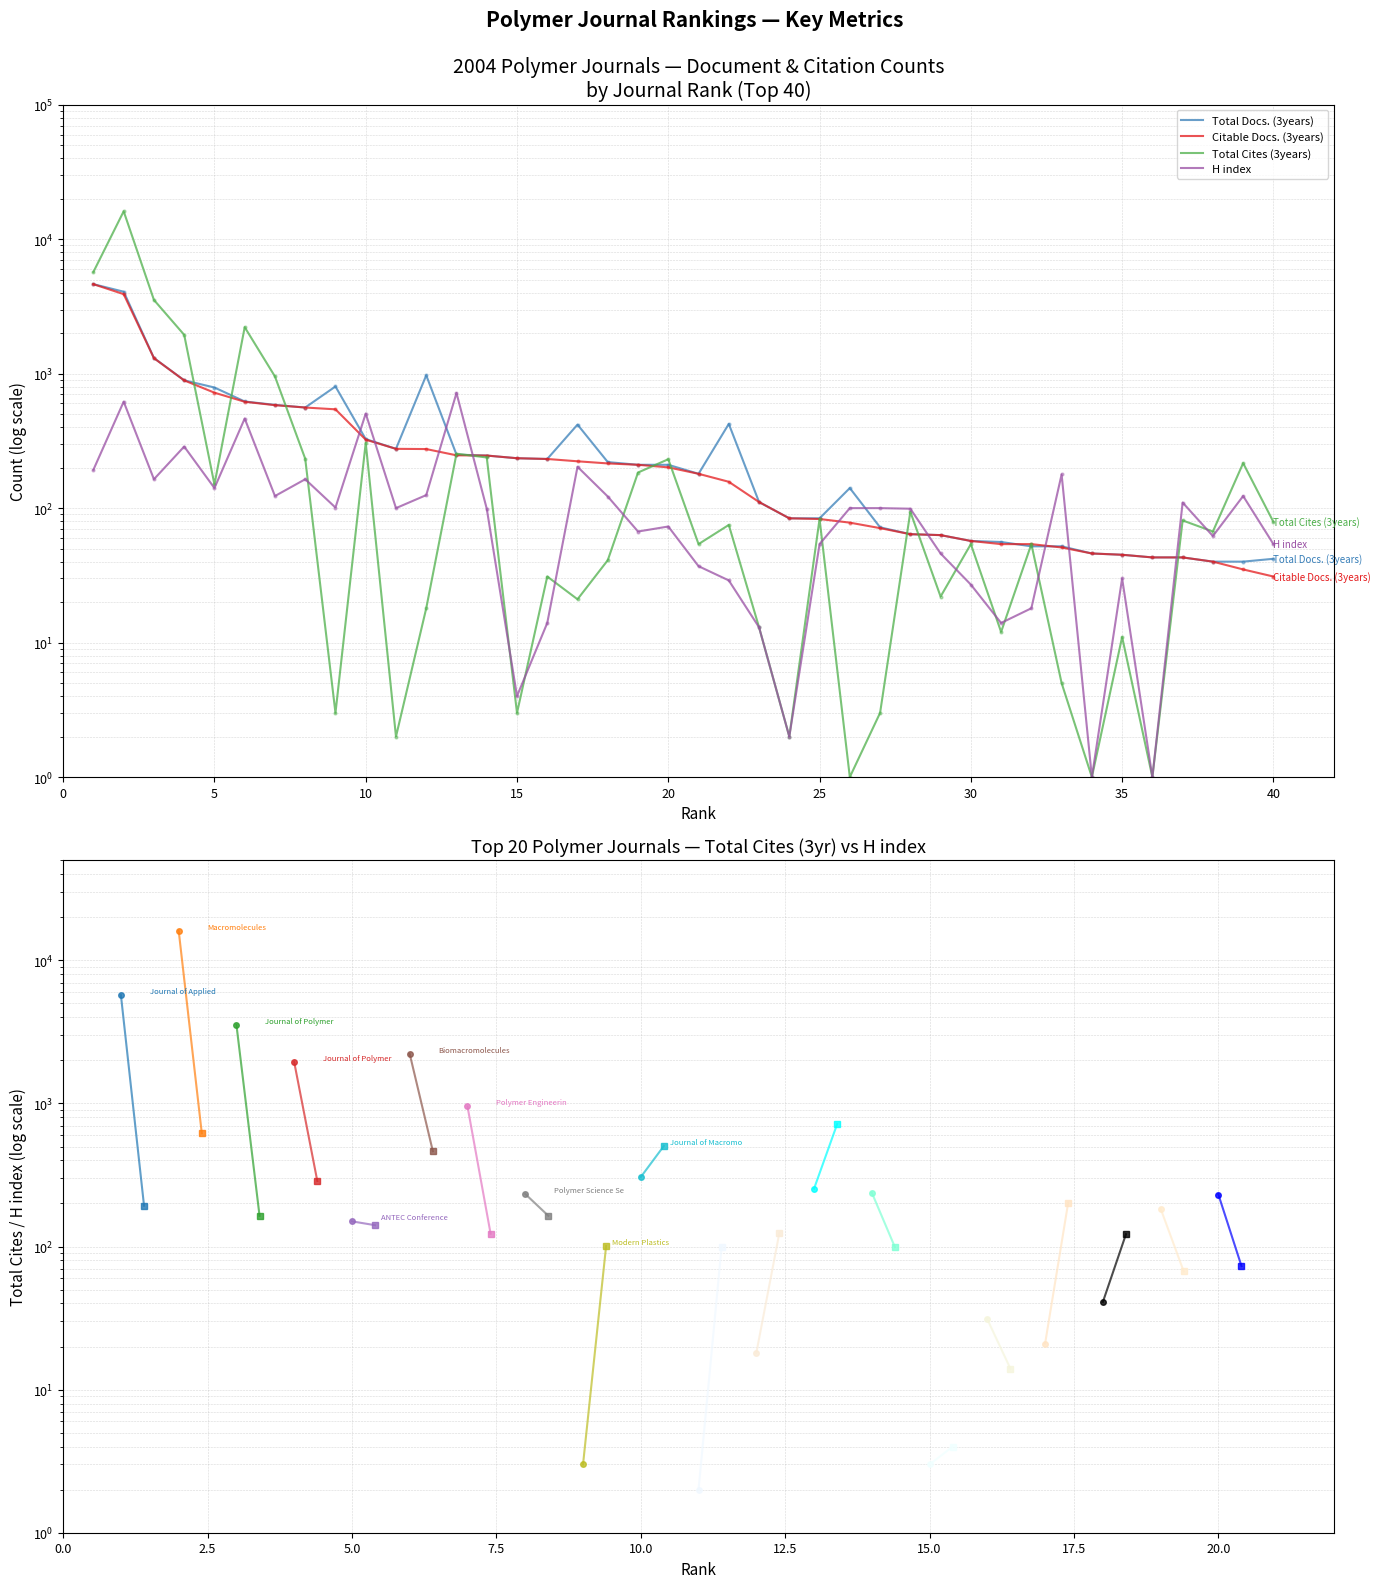

Which series ends up on top after the final intersection of H index and Total Cites (3years)?

Total Cites (3years)